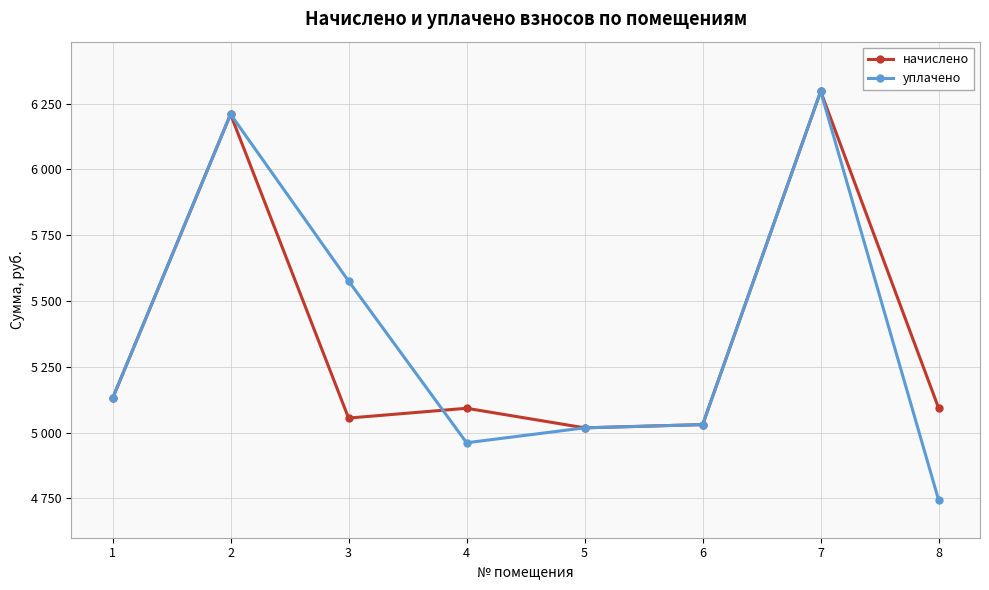

Which series has the largest total across all categories?

уплачено